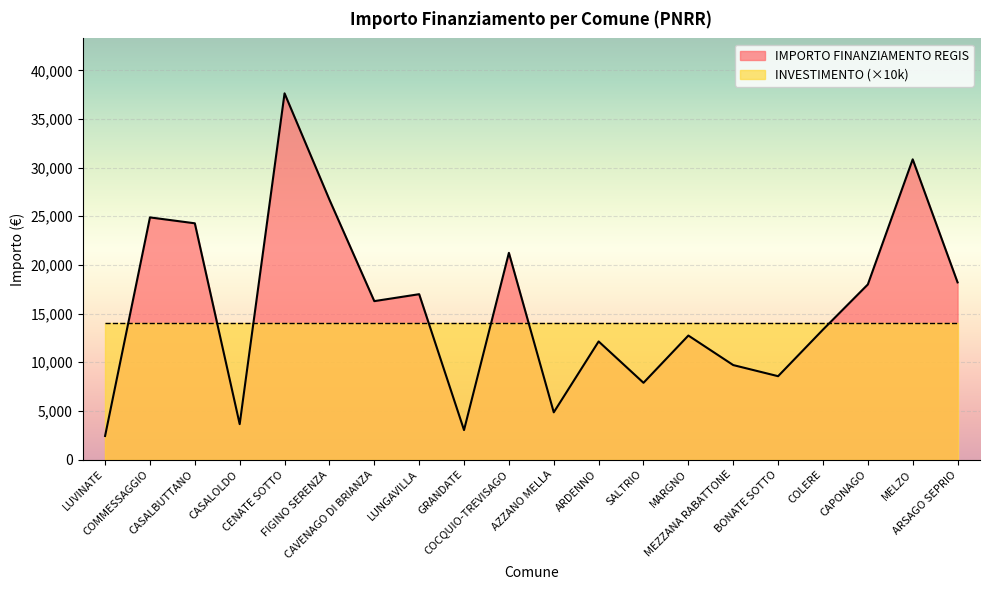

What position from the left is FIGINO SERENZA?

6